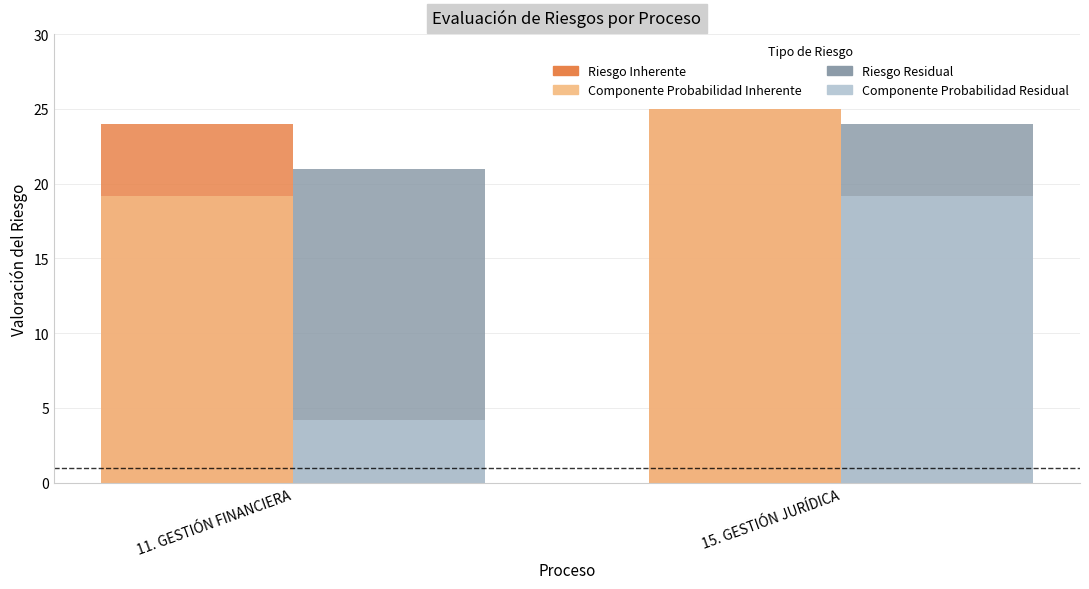

What is the total value across all series at 15. GESTIÓN JURÍDICA?

93.2